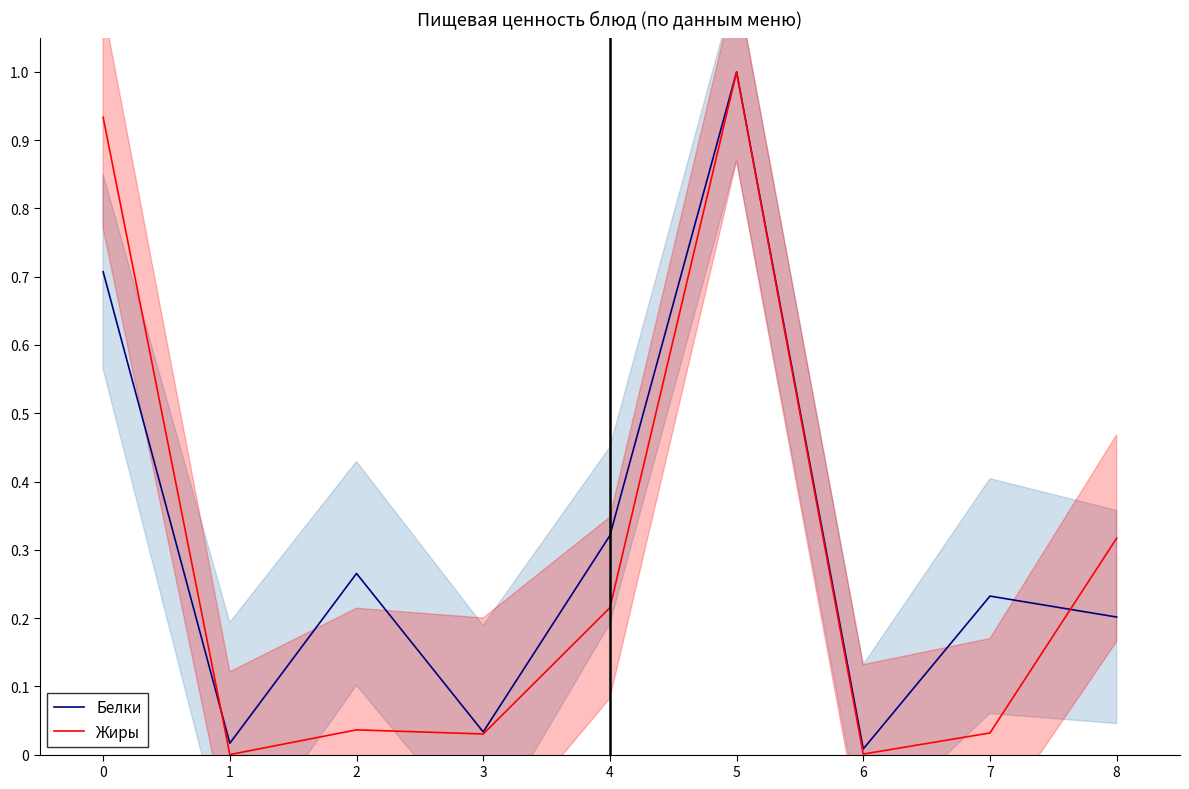

What are all the series names shown in the legend?

Белки, Жиры